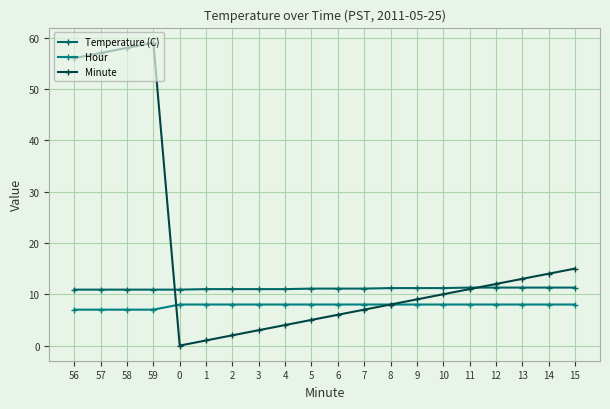

What is the label of the 15th point from the right?

1